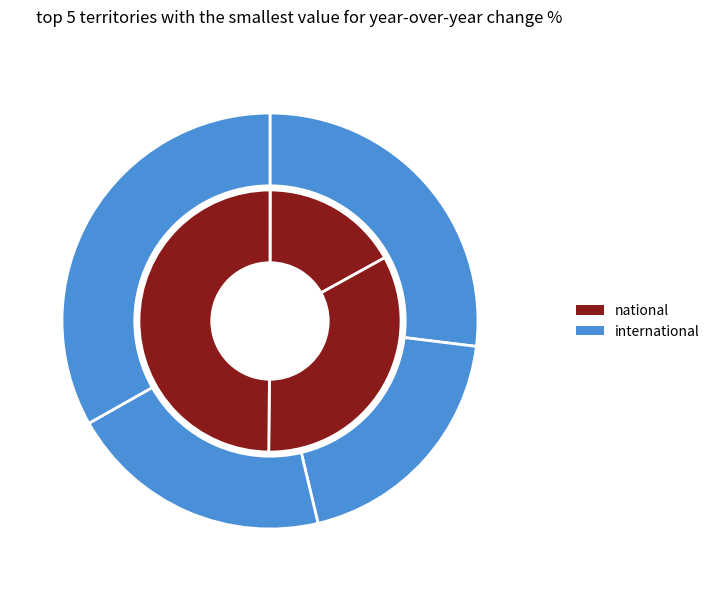

Rank the series by their maximum value, from highest to lowest.

international, national